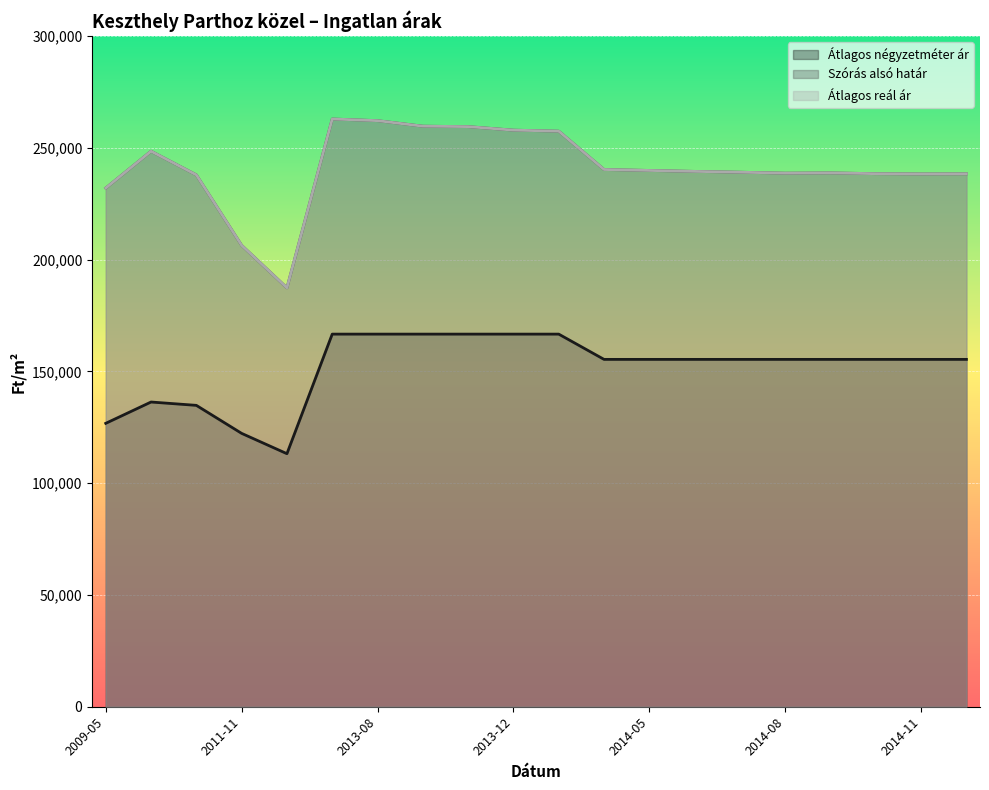

How many Átlagos négyzetméter ár values are between 155367 and 166666?

15